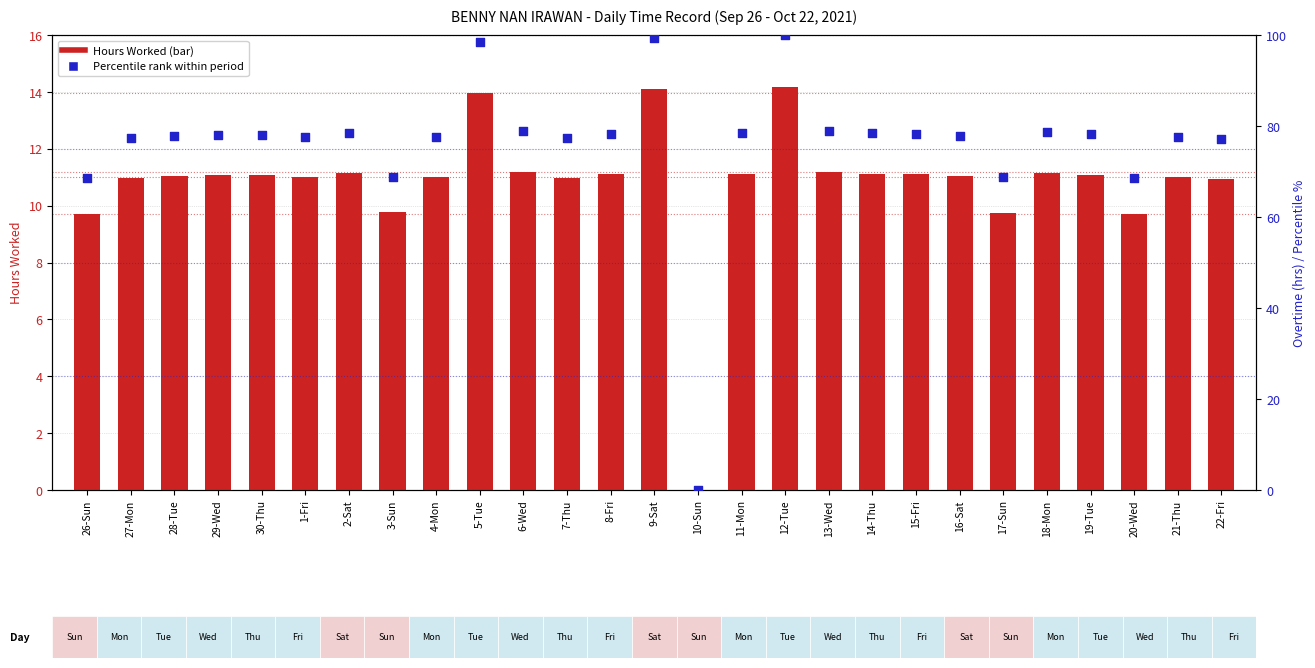

What are all the series names shown in the legend?

Hours Worked, Percentile rank within period